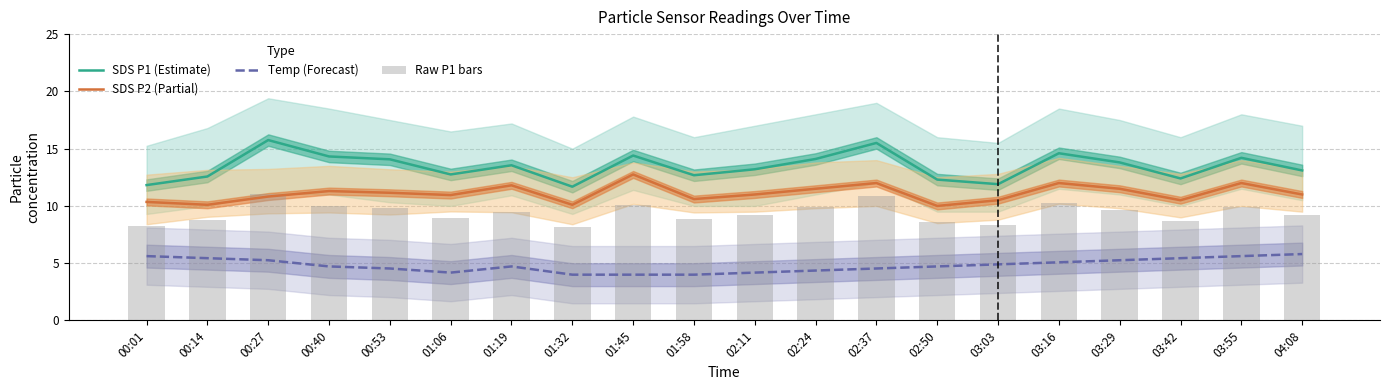

How many values in the Raw P1 bars series exceed 9?

12